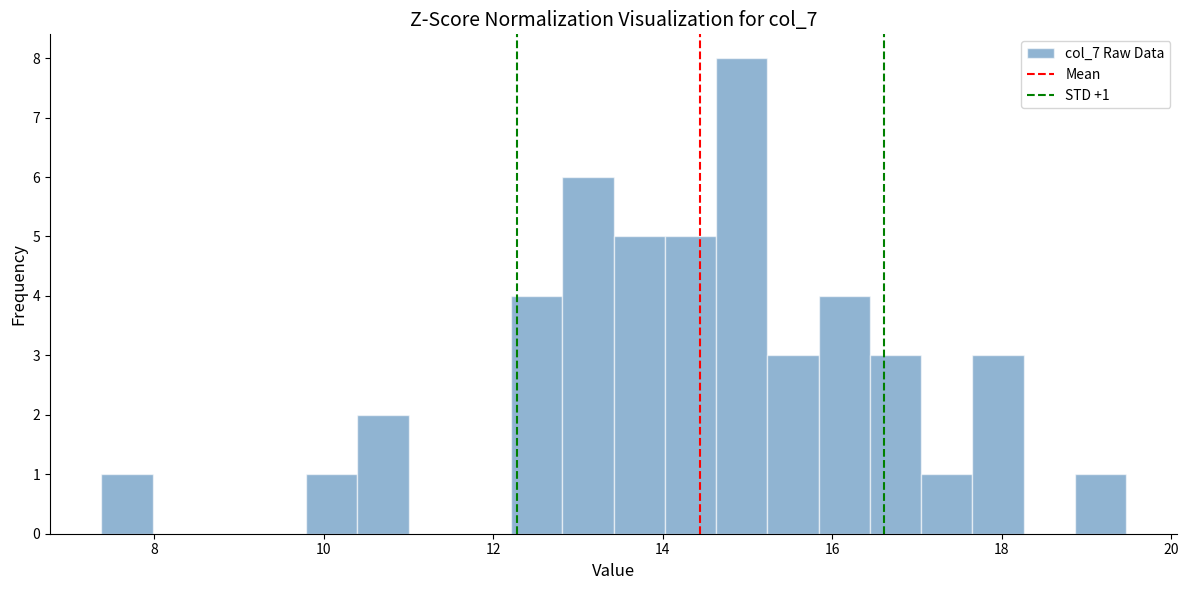

Read against the x-axis, roughly where is the centre of the tallest bar?

15.0